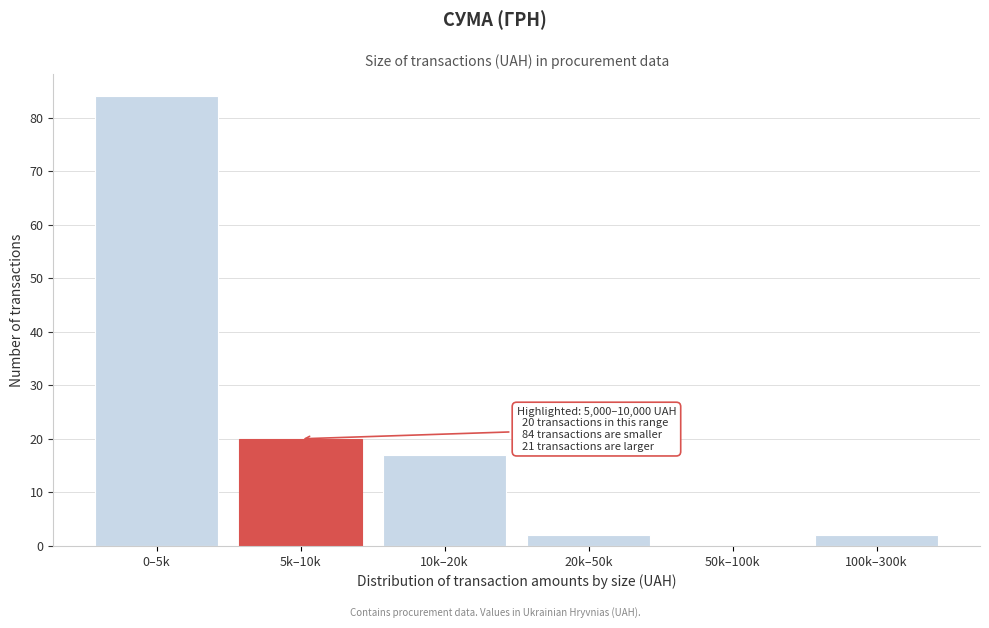

Reading left to right, list all the values displayed in this chart.

0–5k=84	5k–10k=20	10k–20k=17	20k–50k=2	50k–100k=0	100k–300k=2